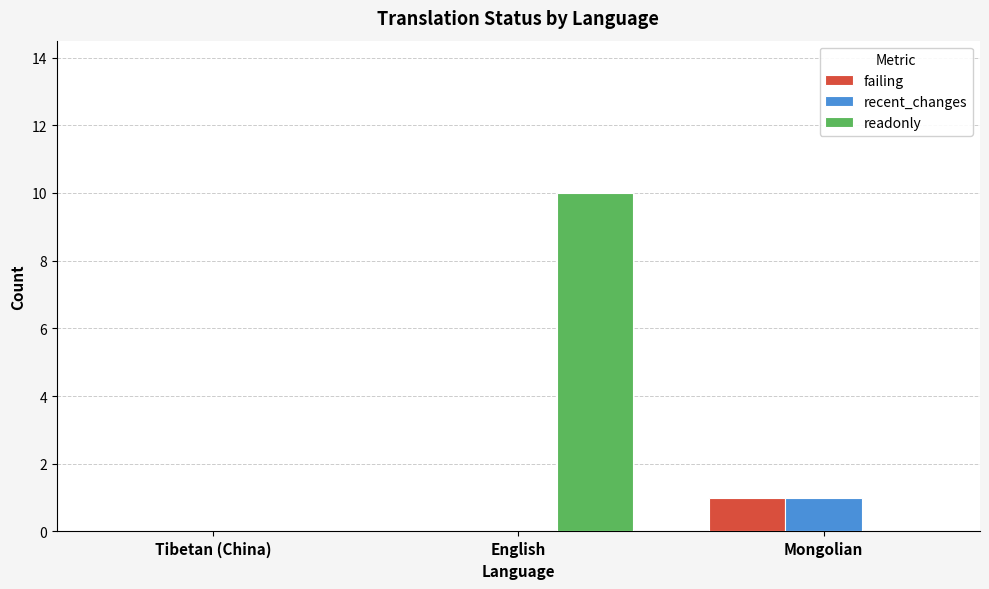

The recent_changes series shows 1 at Mongolian. True or false?

True